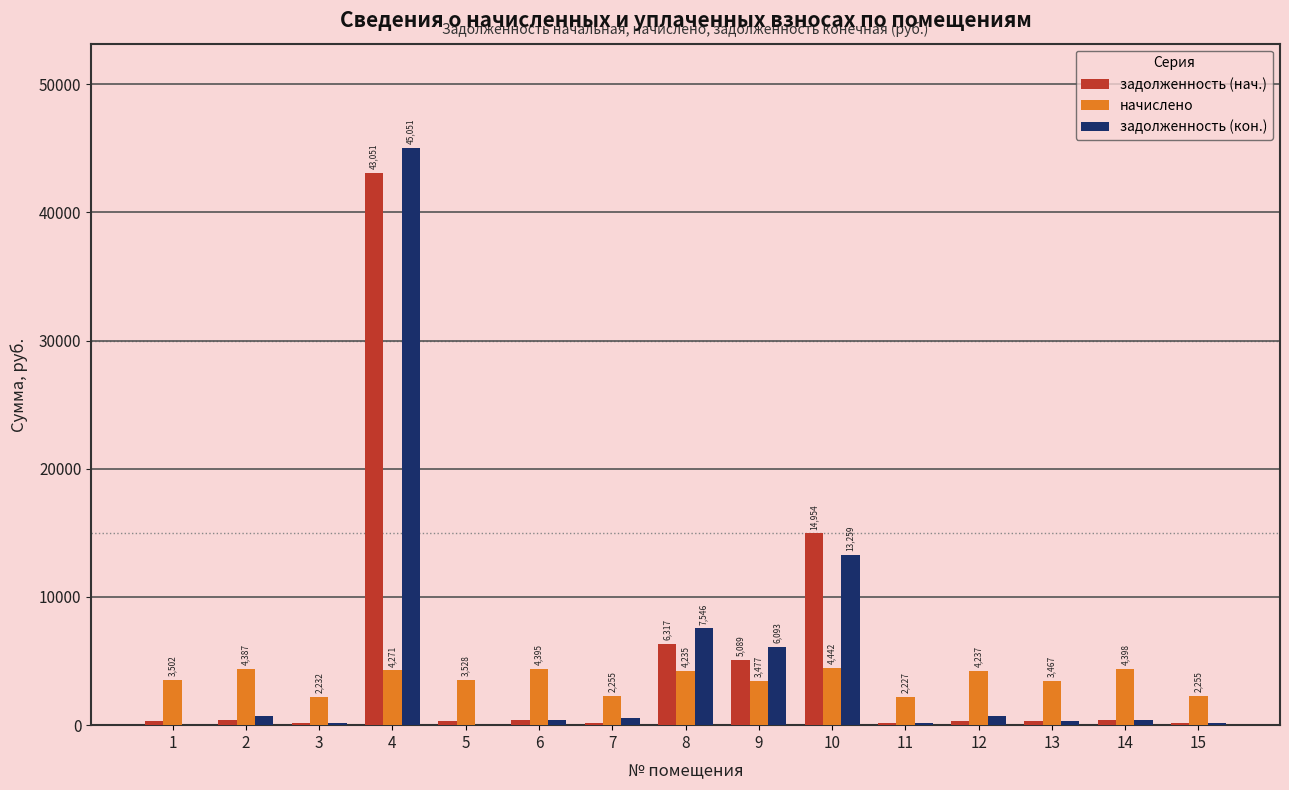

Is the value of начислено at 14 greater than the value of задолженность (нач.) at 7?

Yes